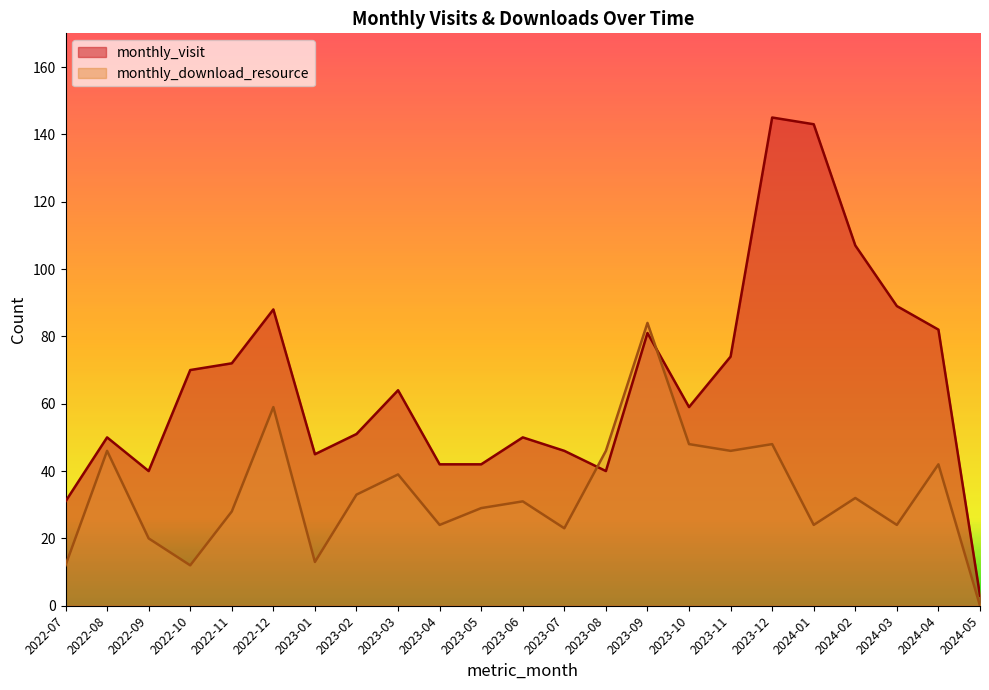

In monthly_download_resource, how many points are lower than both neighbors (excluding endpoints)?

7